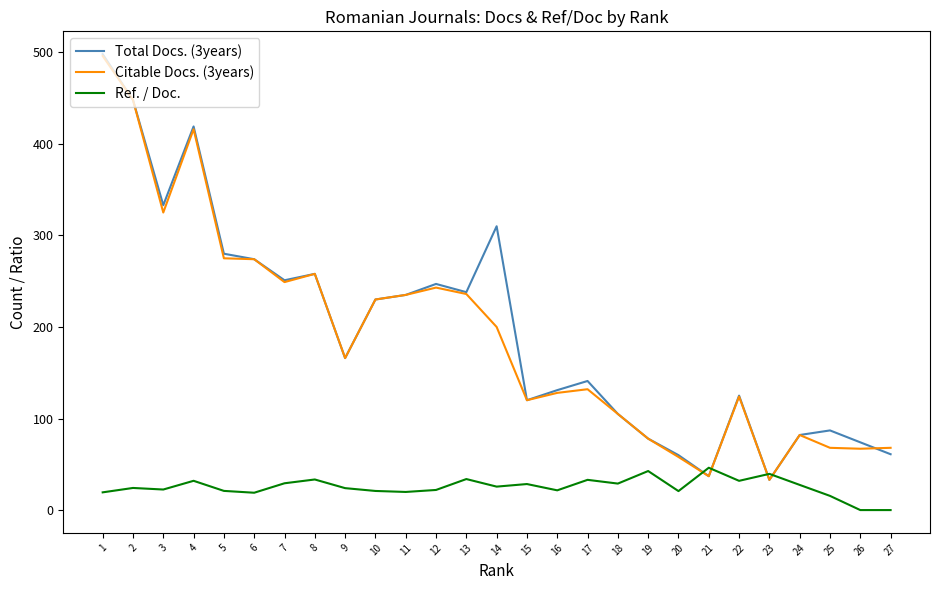

Which series has the largest range (max minus min)?

Total Docs. (3years)